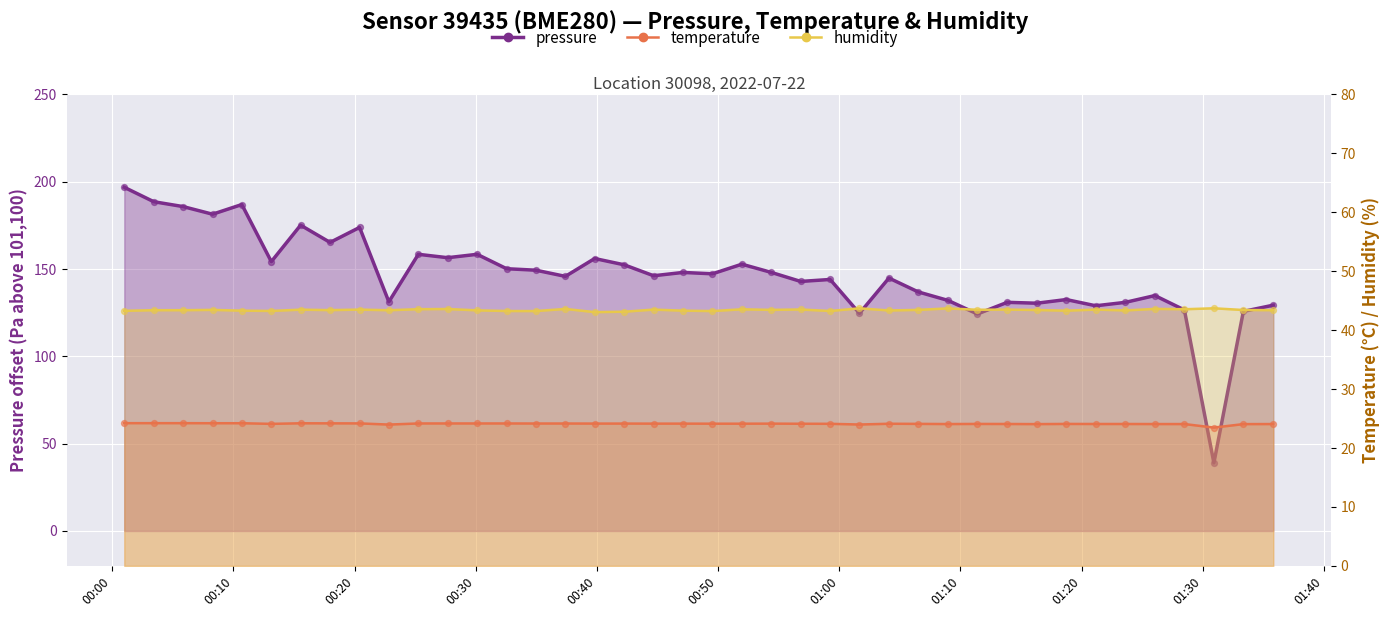

Which series has the largest total across all categories?

pressure